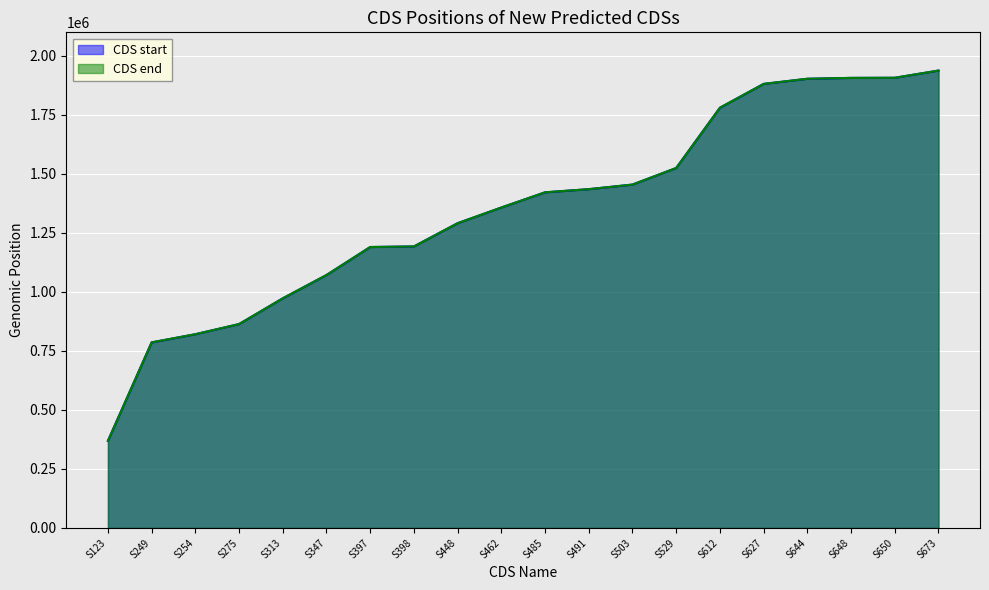

What is the sum of the CDS start values at S313 and S627?

2854292